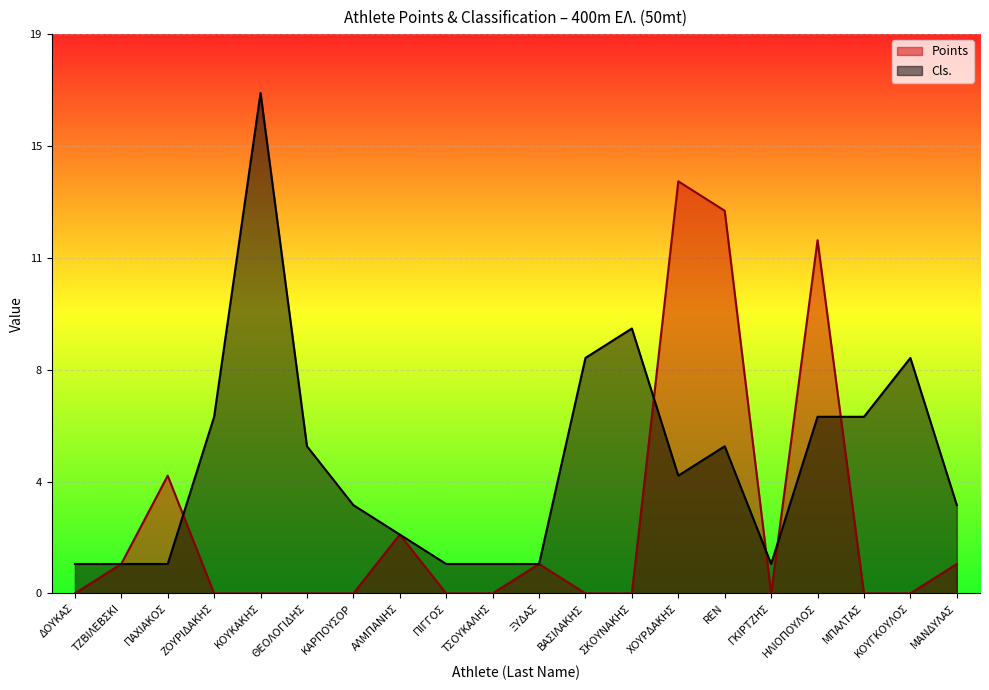

Where is Cls. nearest to the value 9?

ΣΚΟΥΝΑΚΗΣ